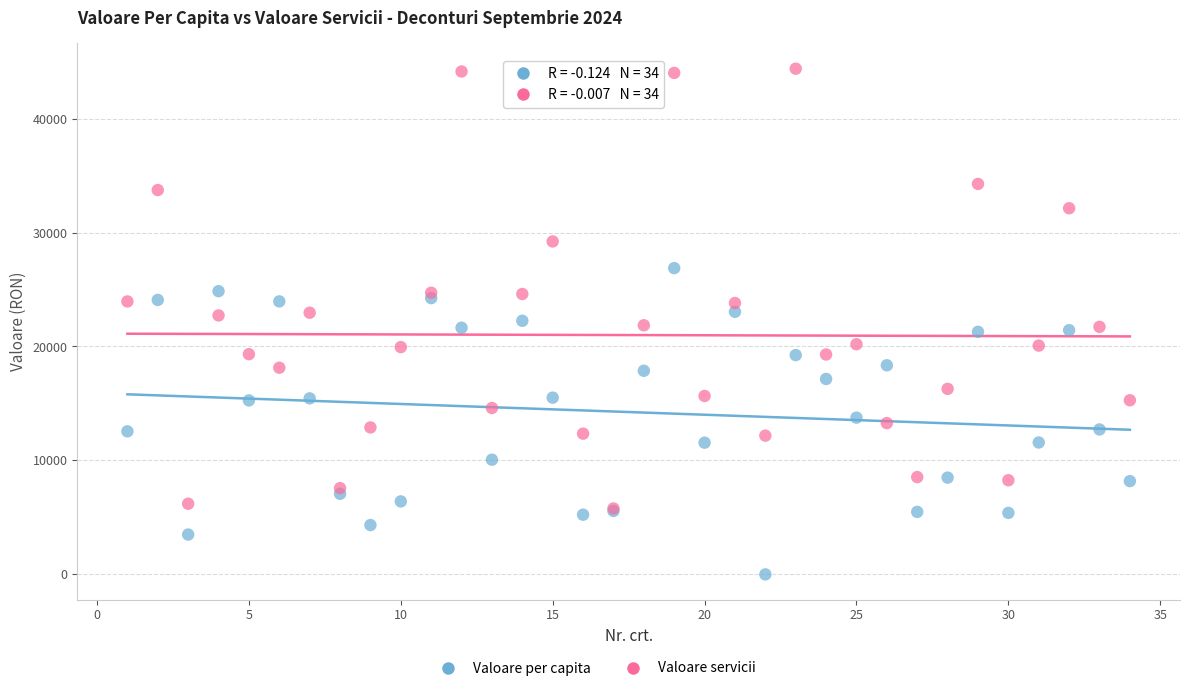

Which series contains the lowest Y value?

Valoare per capita